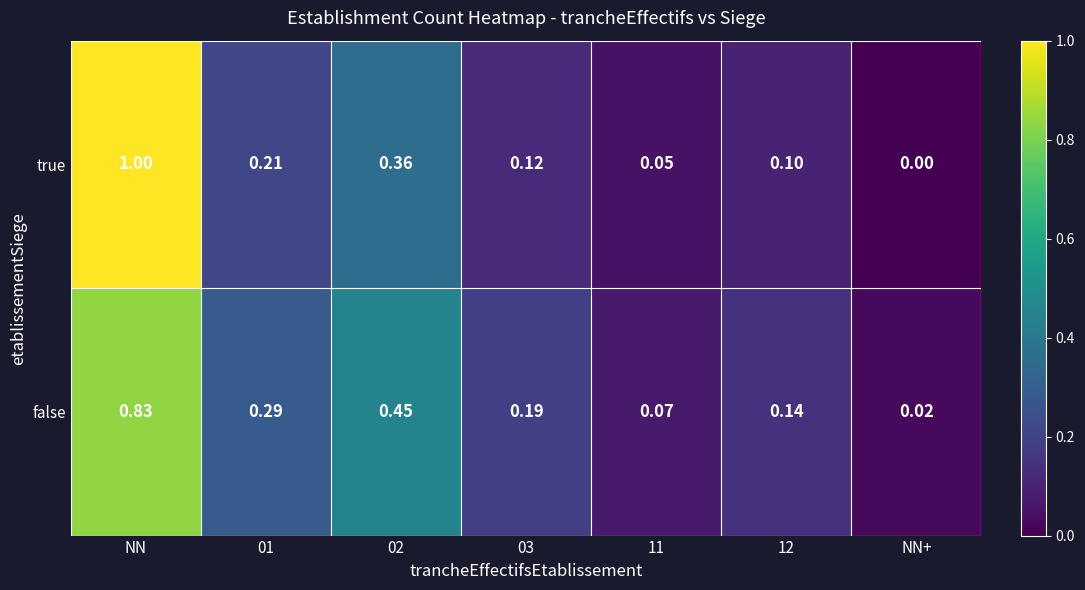

What is the spread (max minus min) of values at 02?

0.1